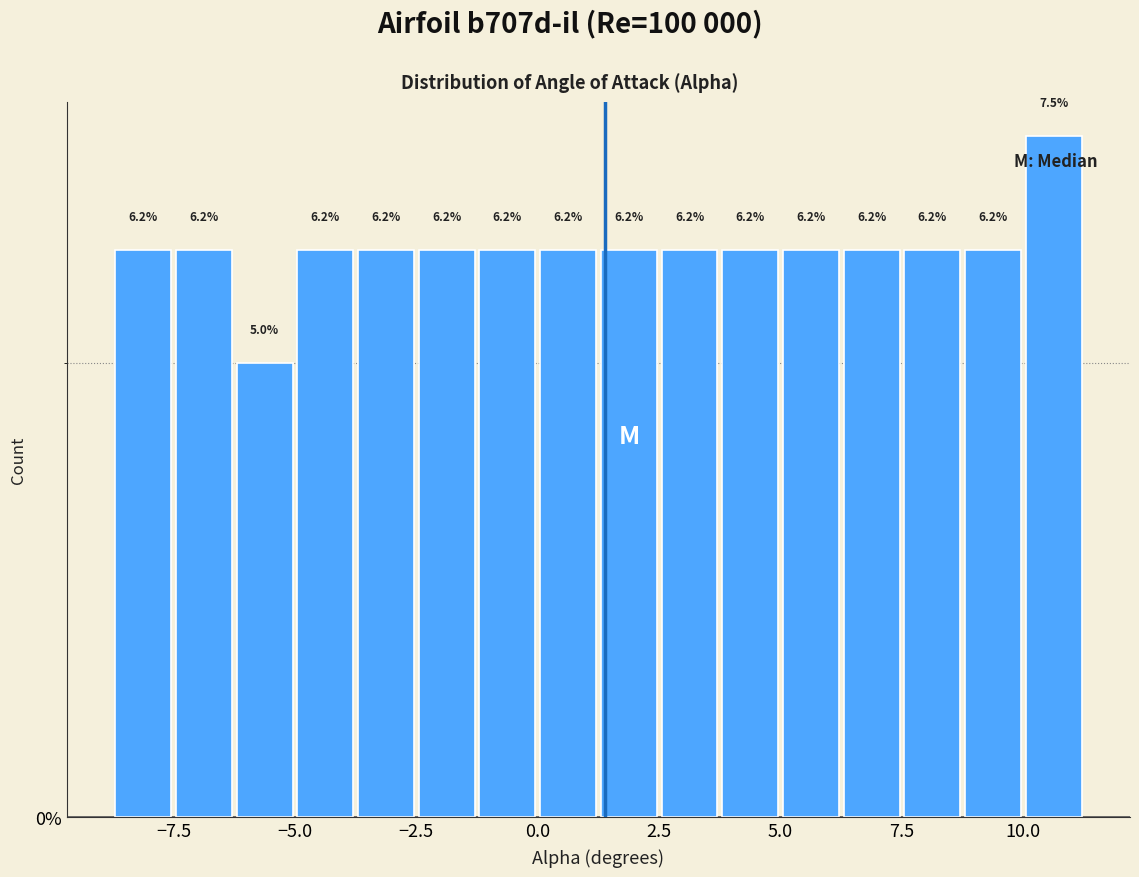

Read against the x-axis, roughly where is the centre of the tallest bar?

10.5